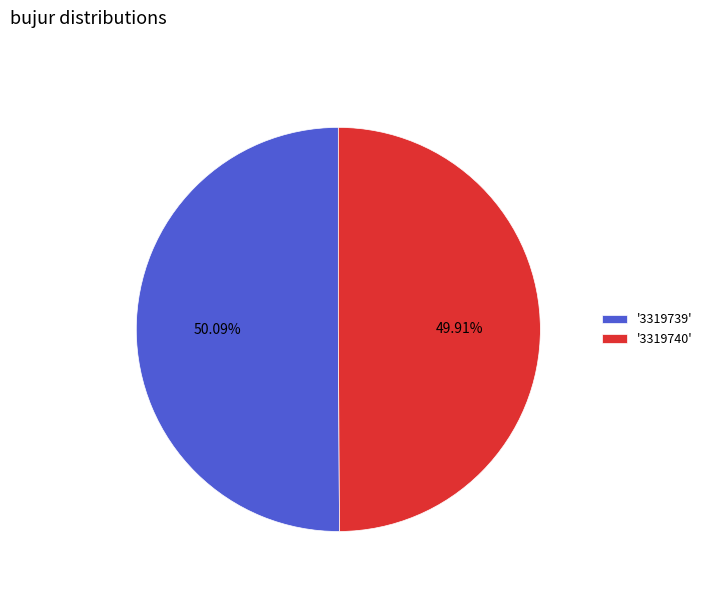

Does any single category account for the majority?

Yes